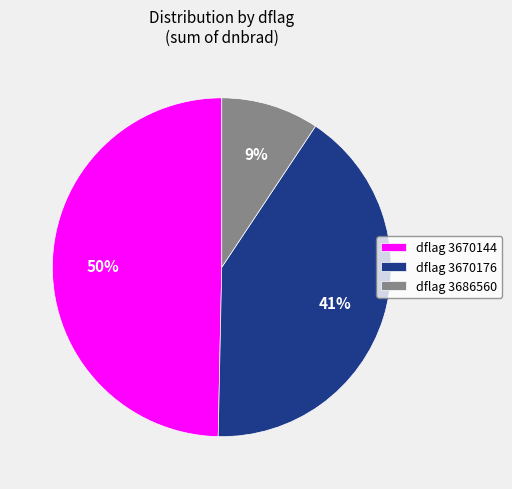

What percentage is the dflag 3686560 slice, to the nearest percent?

9%